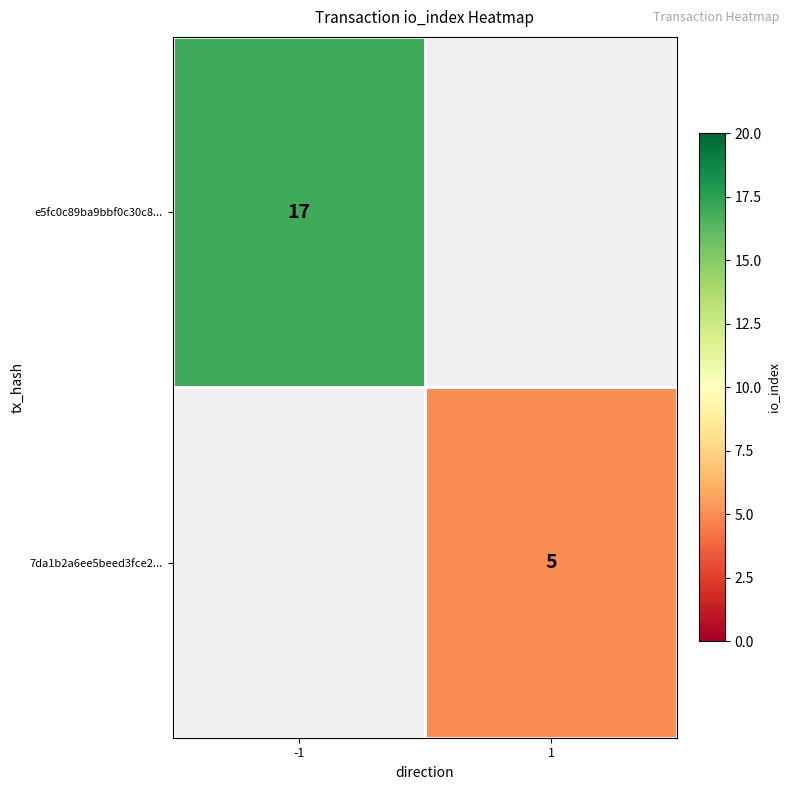

The value of e5fc0c89ba9bbf0c30c8... at -1 is 25. True or false?

False